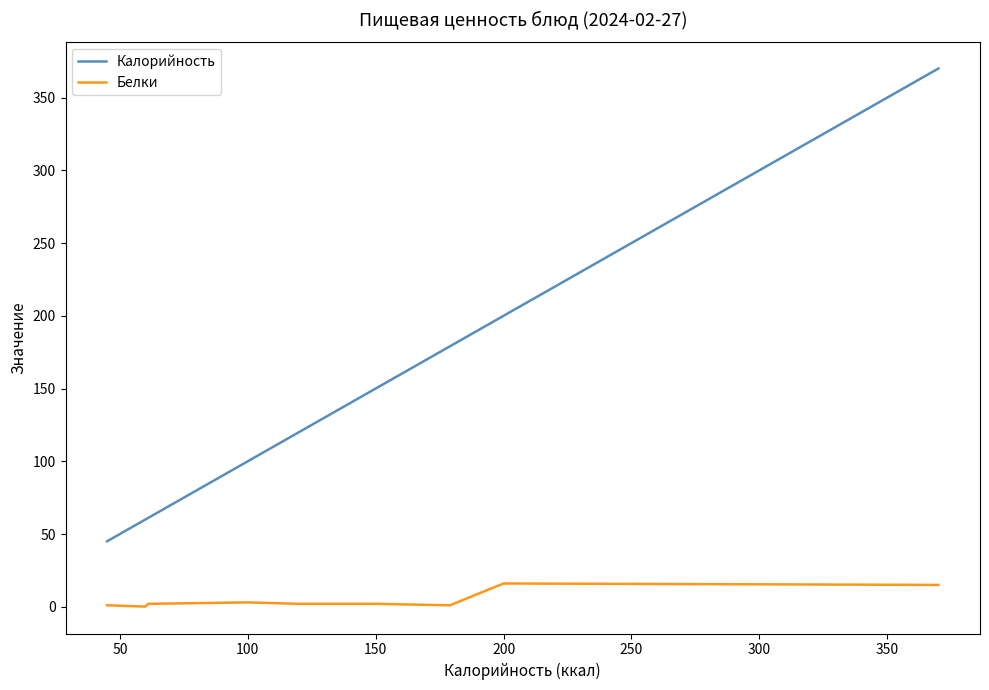

What is the minimum value for Калорийность?

45.0